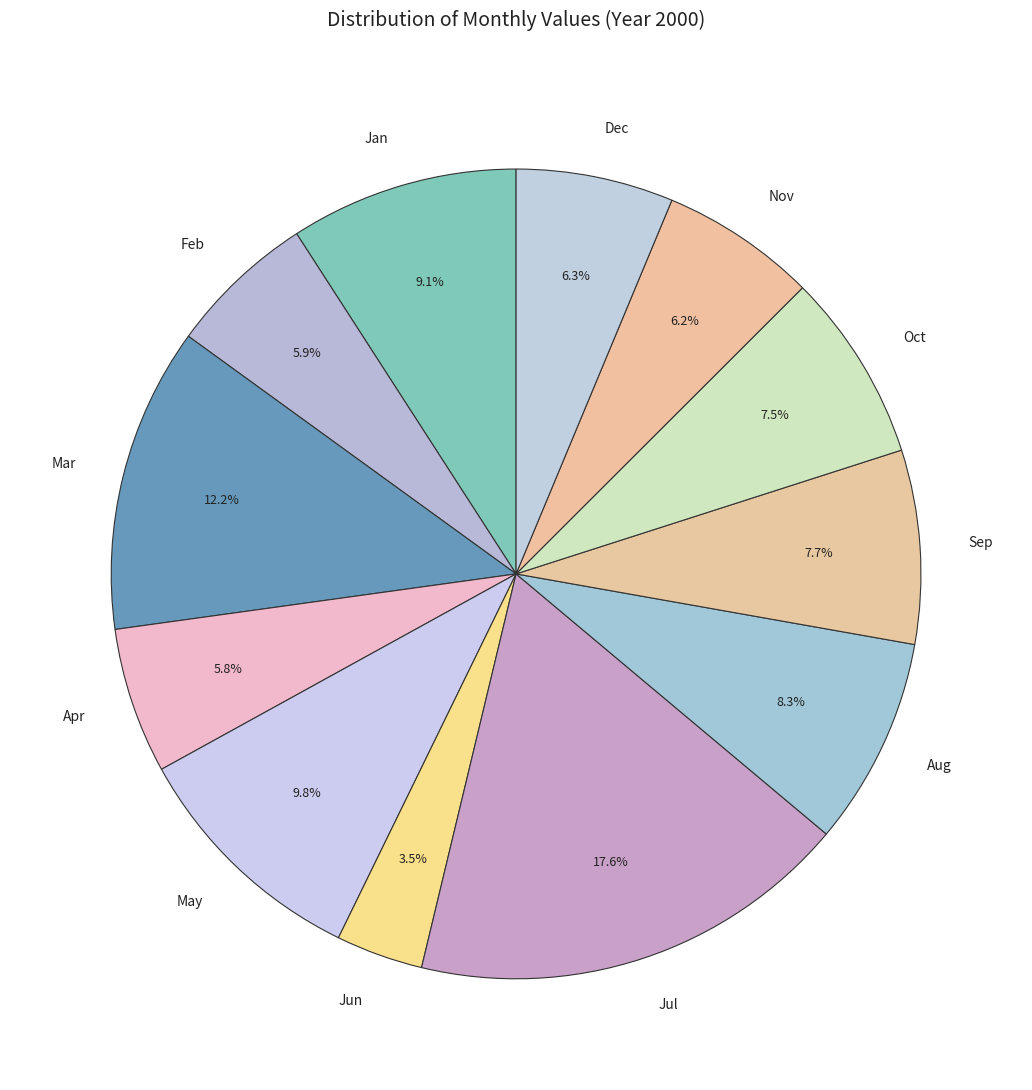

Is there a majority slice in this chart?

No